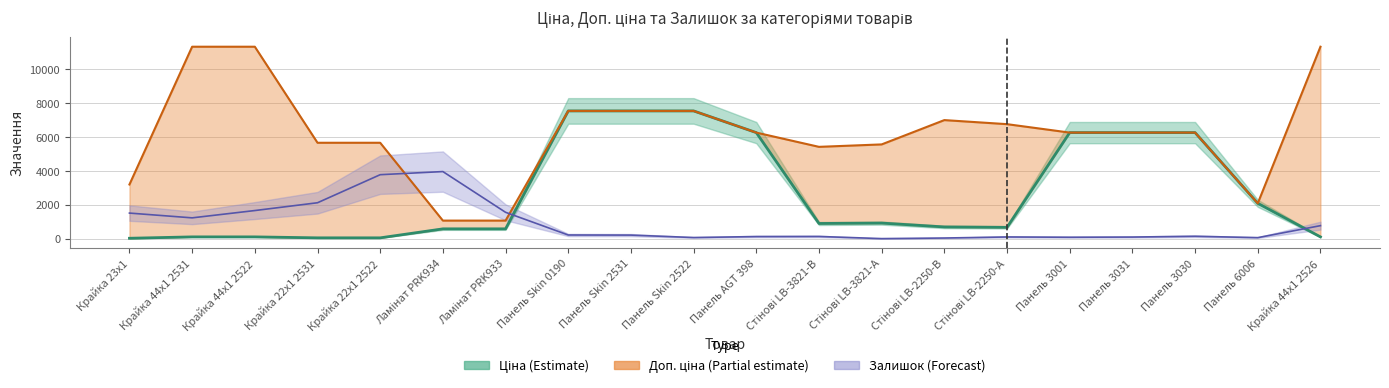

Does the chart have visible grid lines?

Yes